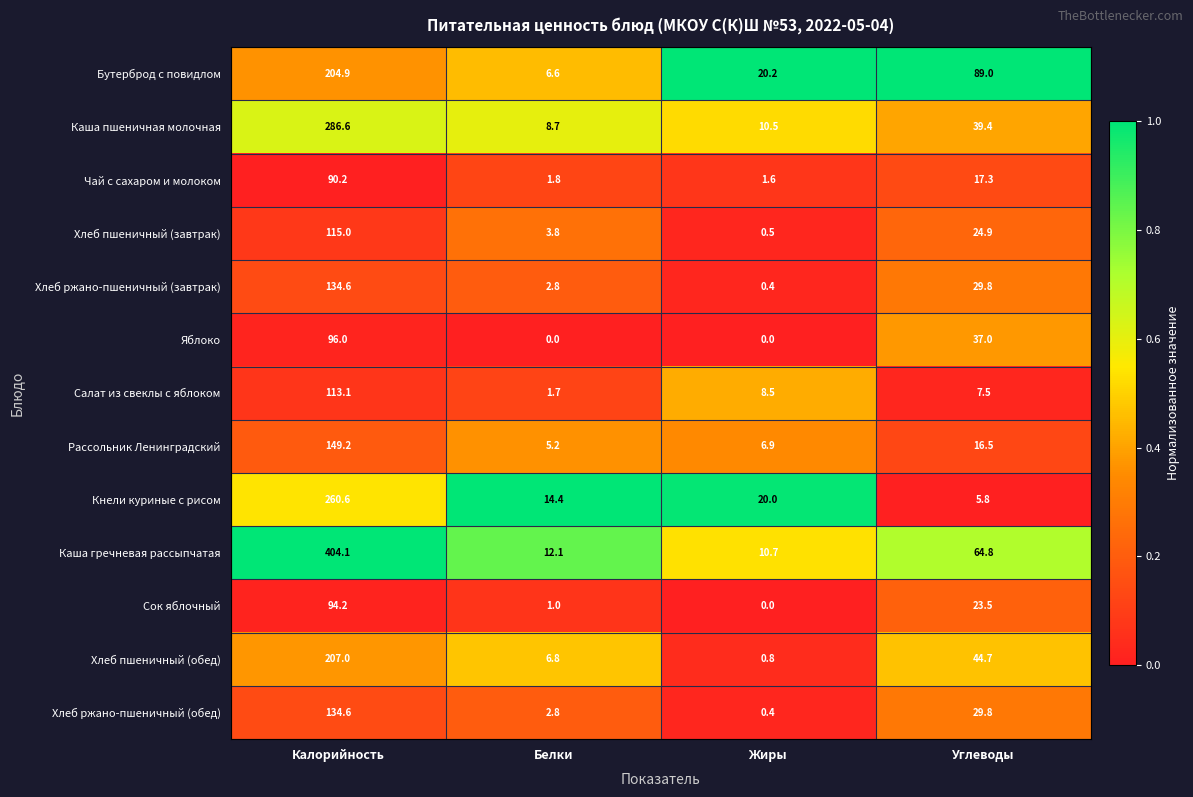

How many data points does each series have?

4